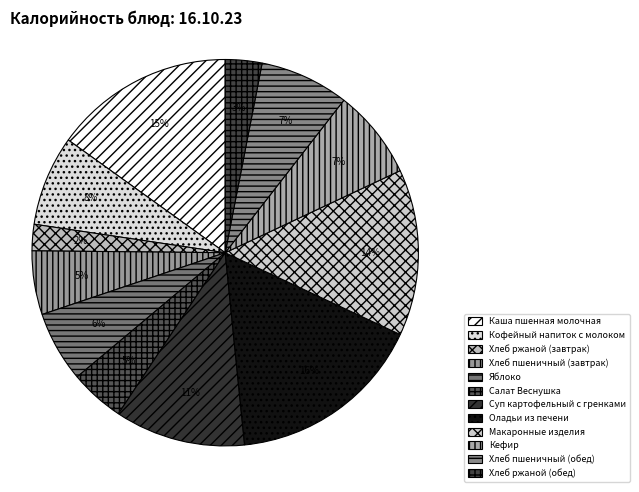

How many slices are in this pie chart?

12